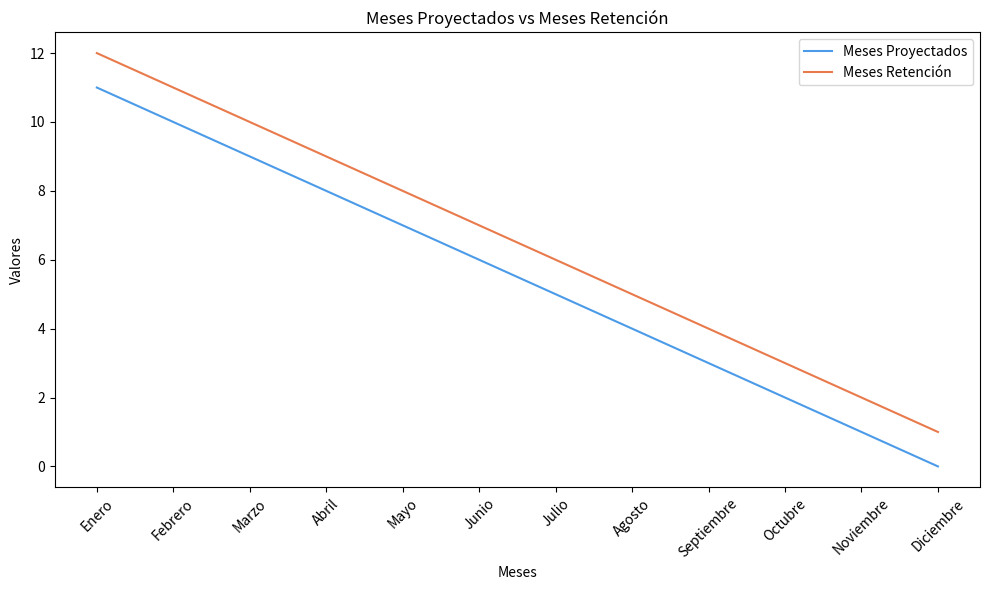

What position from the left is Julio?

7